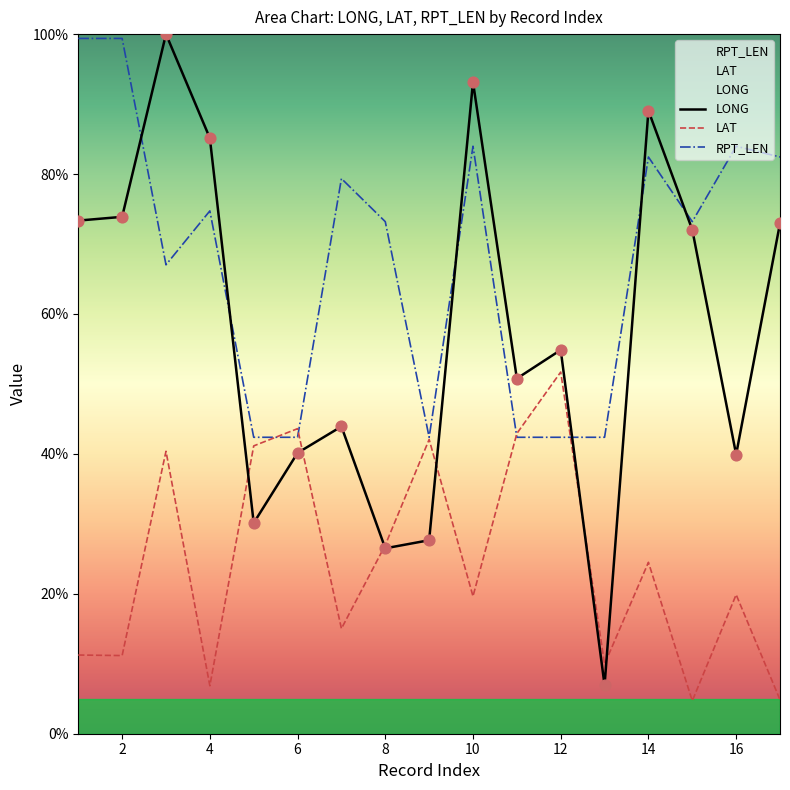

At which category is the sum across all series the highest?

3